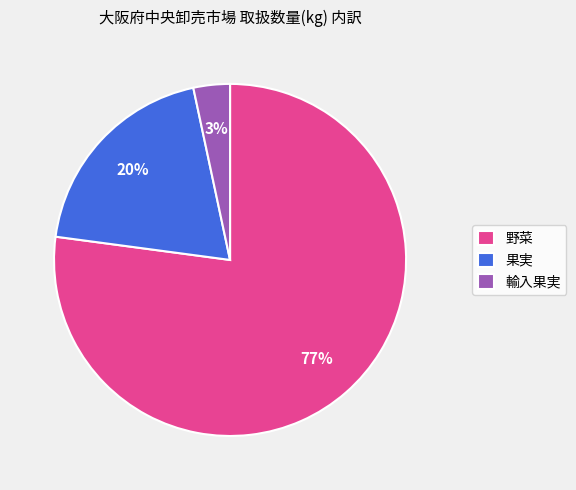

To the nearest percent, what is the combined percentage of 果実 and 野菜?

97%